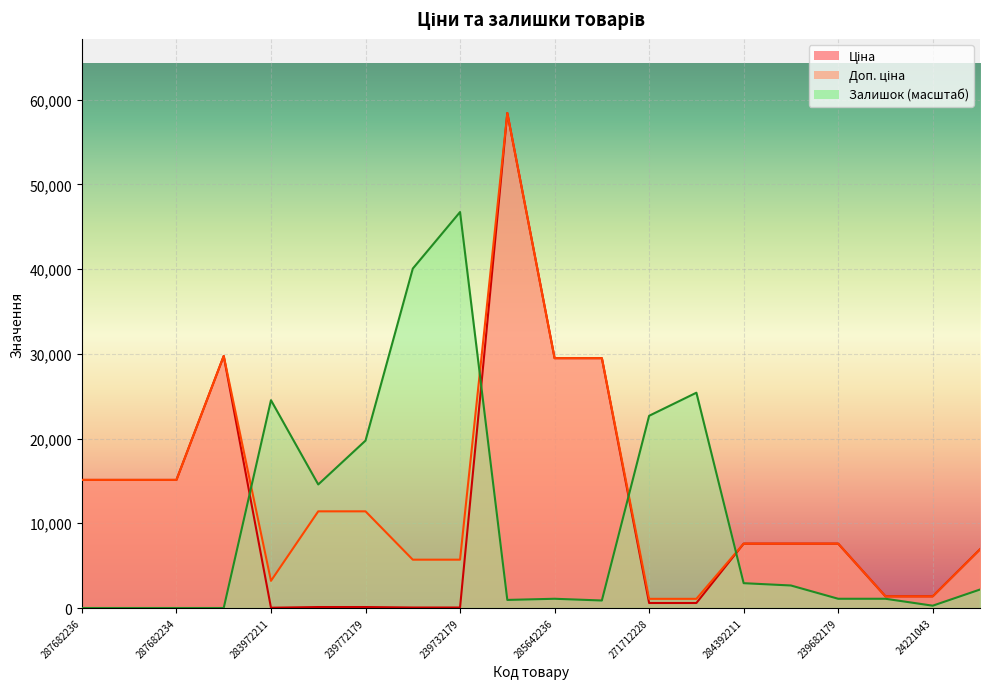

Reading left to right, transcribe all the data shown in this chart.

Ціна: 287682236=15120.0	287682235=15120.0	287682234=15120.0	287702232=29747.2	283972211=32.0	239772195=114.1	239772179=114.1	239732195=57.0	239732179=57.0	285662232=58426.5	285642236=29491.5	285642235=29491.5	271712228=589.9	271712227=589.9	284392211=7596.5	239682195=7596.5	239682179=7596.5	24221099=1375.4	24221043=1375.4	24222037=6925.7
Доп. ціна: 287682236=15120.0	287682235=15120.0	287682234=15120.0	287702232=29747.2	283972211=3205.0	239772195=11410.0	239772179=11410.0	239732195=5705.0	239732179=5705.0	285662232=58426.5	285642236=29491.5	285642235=29491.5	271712228=1081.7	271712227=1081.7	284392211=7596.5	239682195=7596.5	239682179=7596.5	24221099=1375.0	24221043=1375.0	24222037=6925.7
Залишок: 287682236=0.0	287682235=0.0	287682234=0.0	287702232=0.0	283972211=24528.9	239772195=14581.1	239772179=19759.4	239732195=40063.9	239732179=46741.2	285662232=953.9	285642236=1090.2	285642235=885.8	271712228=22689.3	271712227=25414.7	284392211=2929.8	239682195=2657.3	239682179=1090.2	24221099=1090.2	24221043=272.5	24222037=2180.3